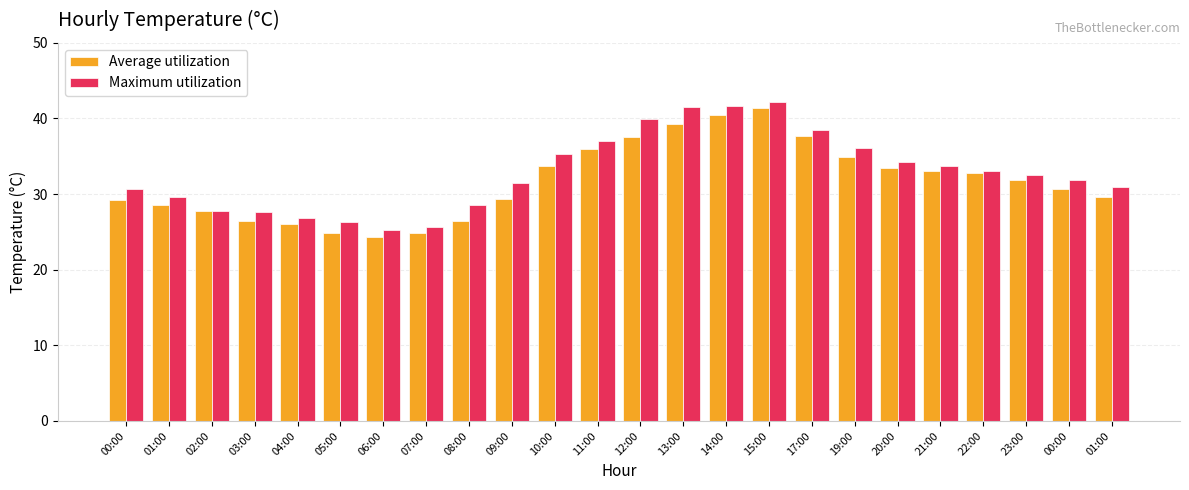

What is the value of the Average utilization bar at the 17th from the left?

37.7